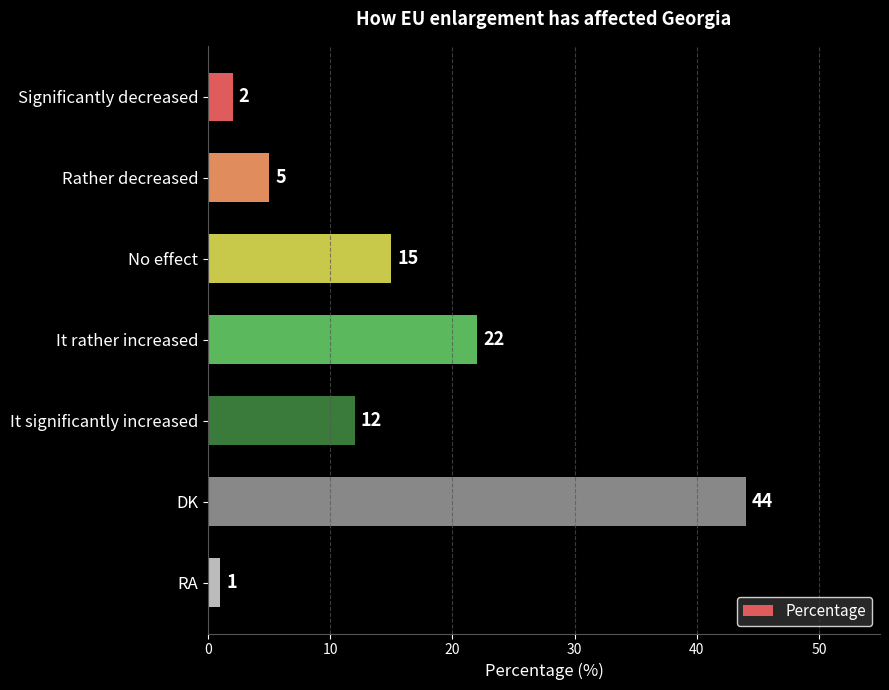

At which category does the chart reach its minimum across all series?

RA